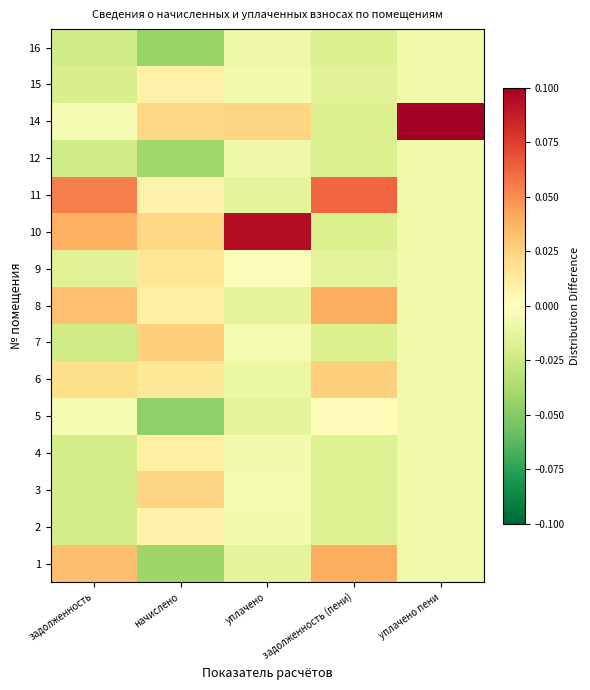

Reading left to right, transcribe all the data shown in this chart.

1: задолженность=0.0	начислено=-0.0	уплачено=-0.0	задолженность (пени)=0.0	уплачено пени=-0.0
2: задолженность=-0.0	начислено=0.0	уплачено=-0.0	задолженность (пени)=-0.0	уплачено пени=-0.0
3: задолженность=-0.0	начислено=0.0	уплачено=-0.0	задолженность (пени)=-0.0	уплачено пени=-0.0
4: задолженность=-0.0	начислено=0.0	уплачено=-0.0	задолженность (пени)=-0.0	уплачено пени=-0.0
5: задолженность=-0.0	начислено=-0.0	уплачено=-0.0	задолженность (пени)=0.0	уплачено пени=-0.0
6: задолженность=0.0	начислено=0.0	уплачено=-0.0	задолженность (пени)=0.0	уплачено пени=-0.0
7: задолженность=-0.0	начислено=0.0	уплачено=-0.0	задолженность (пени)=-0.0	уплачено пени=-0.0
8: задолженность=0.0	начислено=0.0	уплачено=-0.0	задолженность (пени)=0.0	уплачено пени=-0.0
9: задолженность=-0.0	начислено=0.0	уплачено=-0.0	задолженность (пени)=-0.0	уплачено пени=-0.0
10: задолженность=0.0	начислено=0.0	уплачено=0.1	задолженность (пени)=-0.0	уплачено пени=-0.0
11: задолженность=0.1	начислено=0.0	уплачено=-0.0	задолженность (пени)=0.1	уплачено пени=-0.0
12: задолженность=-0.0	начислено=-0.0	уплачено=-0.0	задолженность (пени)=-0.0	уплачено пени=-0.0
14: задолженность=-0.0	начислено=0.0	уплачено=0.0	задолженность (пени)=-0.0	уплачено пени=0.1
15: задолженность=-0.0	начислено=0.0	уплачено=-0.0	задолженность (пени)=-0.0	уплачено пени=-0.0
16: задолженность=-0.0	начислено=-0.0	уплачено=-0.0	задолженность (пени)=-0.0	уплачено пени=-0.0